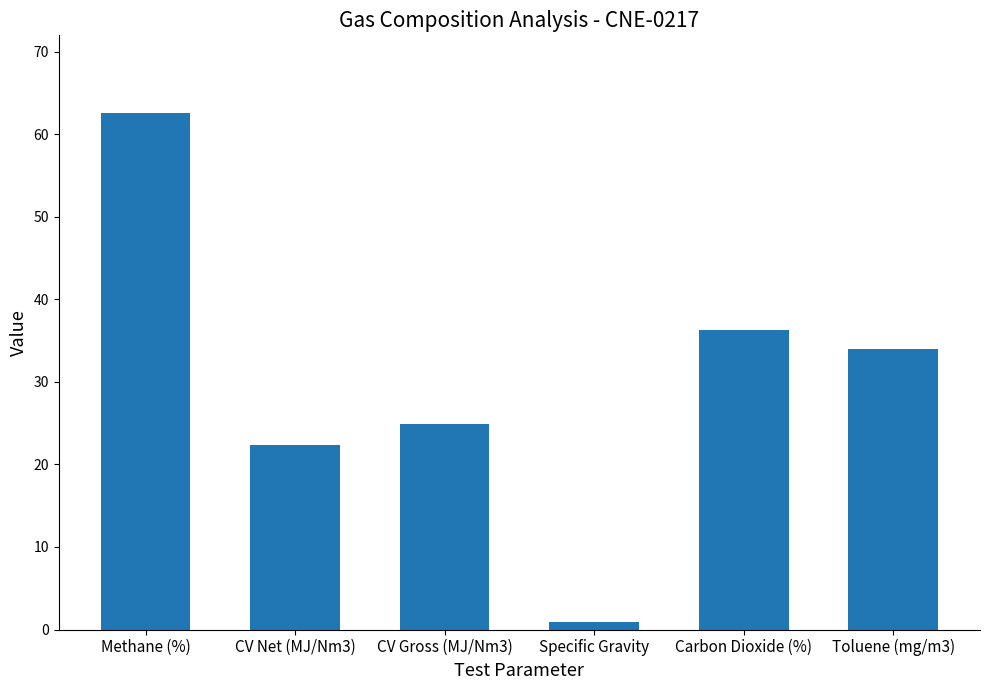

Reading left to right, extract all data points from this chart.

62.6	22.4	24.9	0.9	36.3	34.0